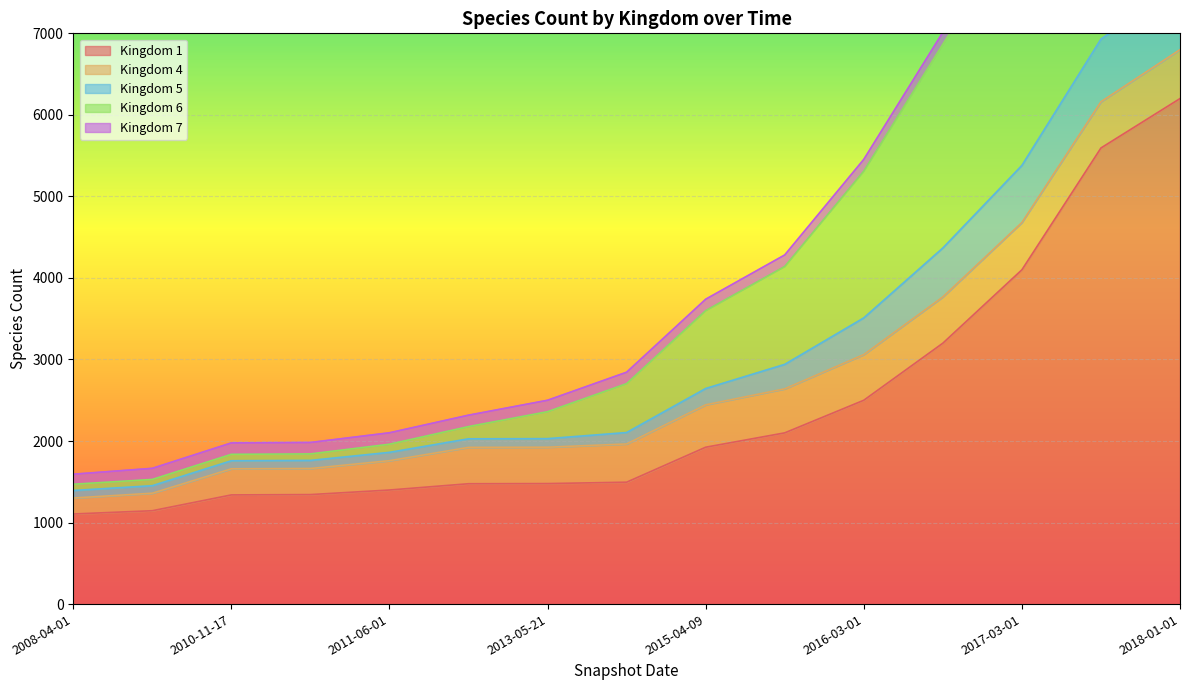

At which category does the chart reach its peak across all series?

2018-01-01